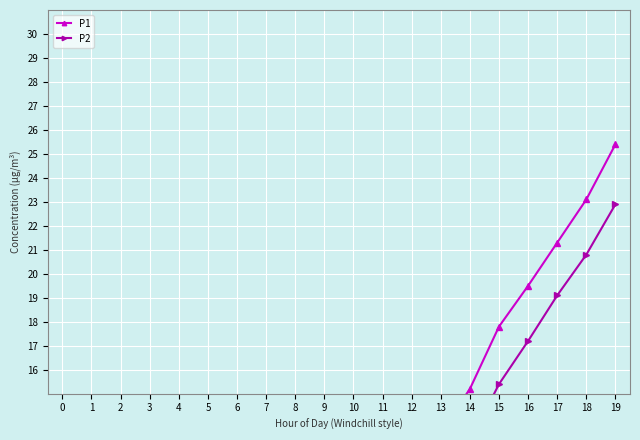

What value does the P2 series have at 2?

2.0